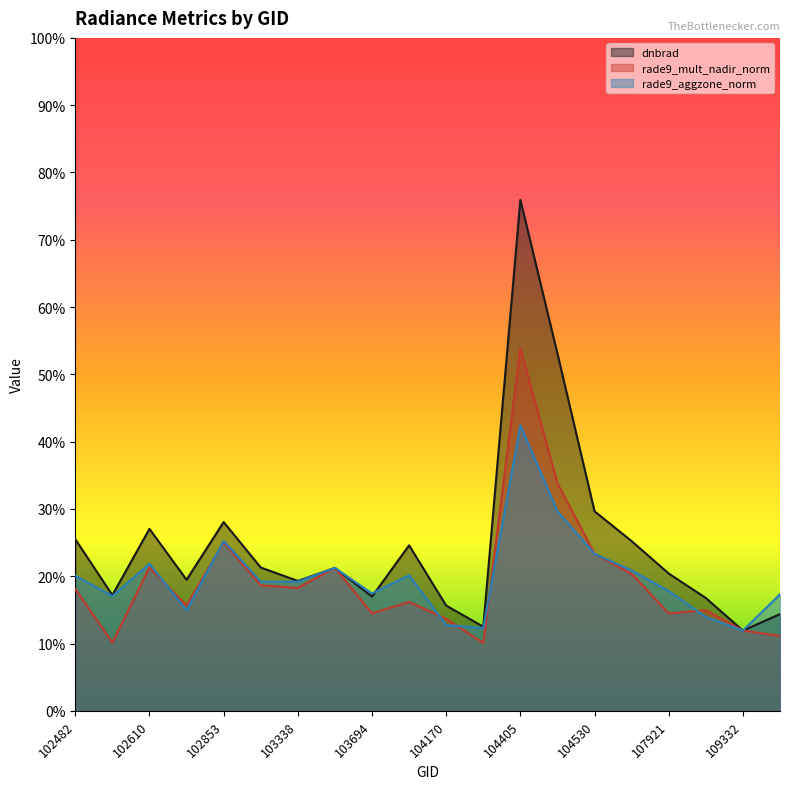

Which series changed the most between 103702 and 107744?

rade9_mult_nadir_norm